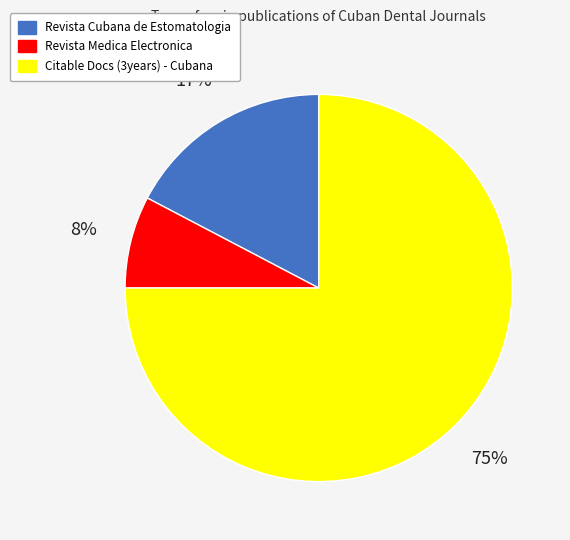

Rank the categories by value from lowest to highest.

Revista Medica Electronica, Revista Cubana de Estomatologia, Citable Docs (3years) - Cubana